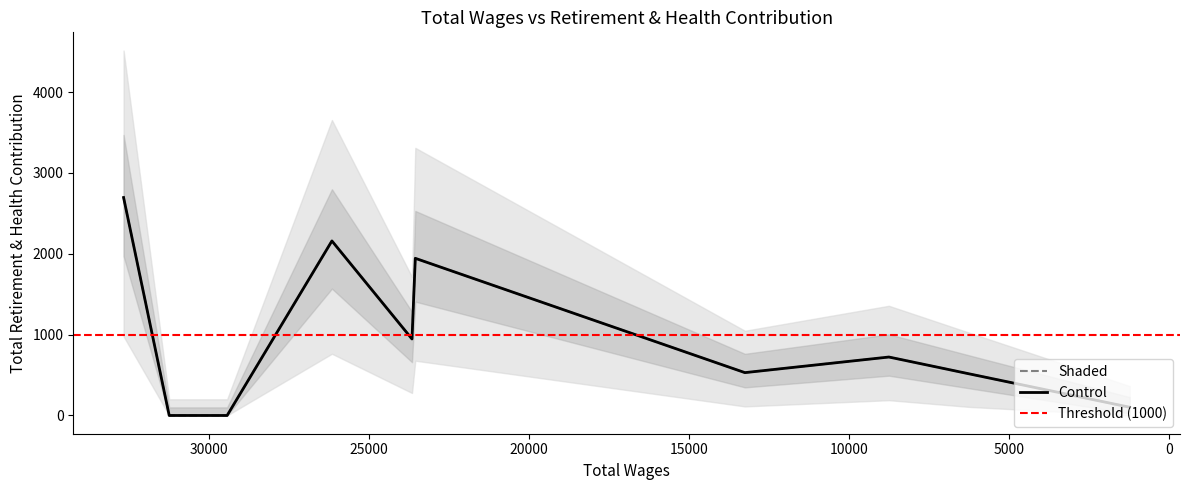

How many values are below 588?

5